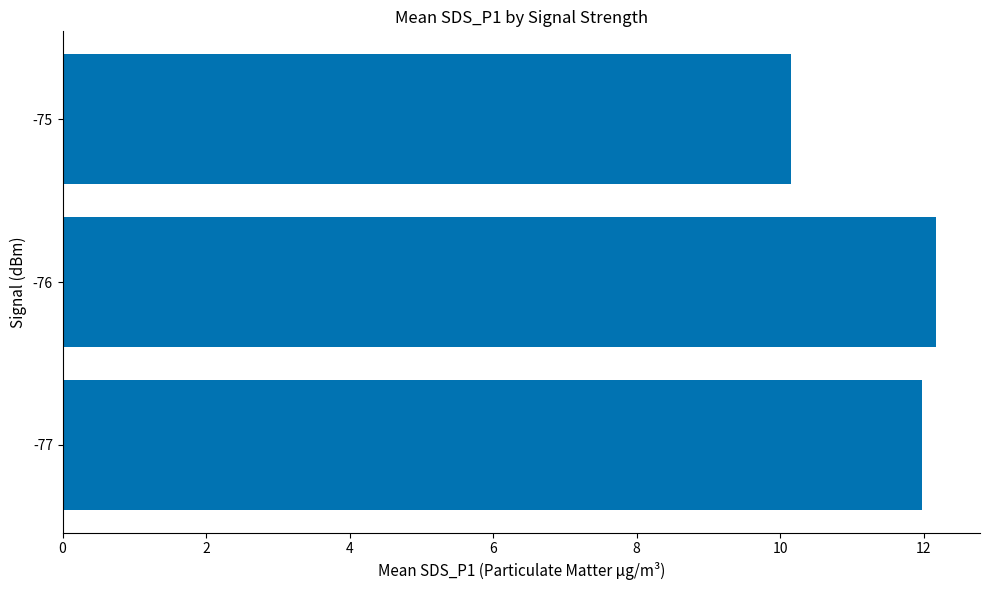

What is the difference between the maximum and second lowest values?

0.2